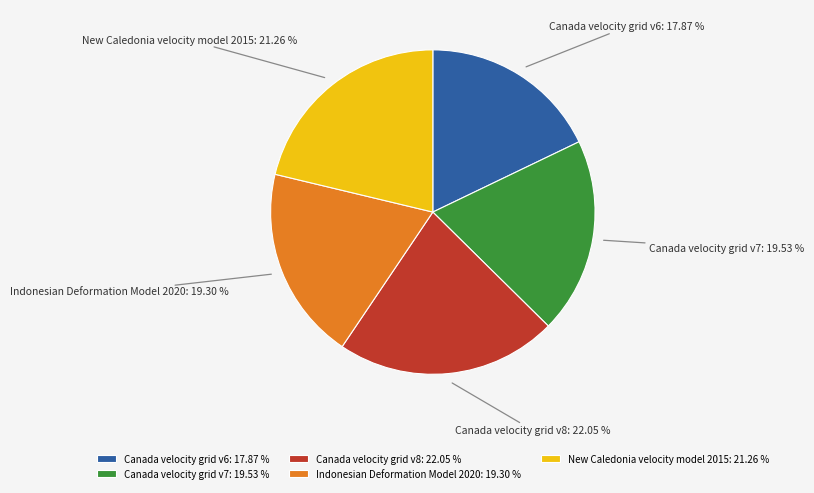

Which slice is the smallest?

Canada velocity grid v6